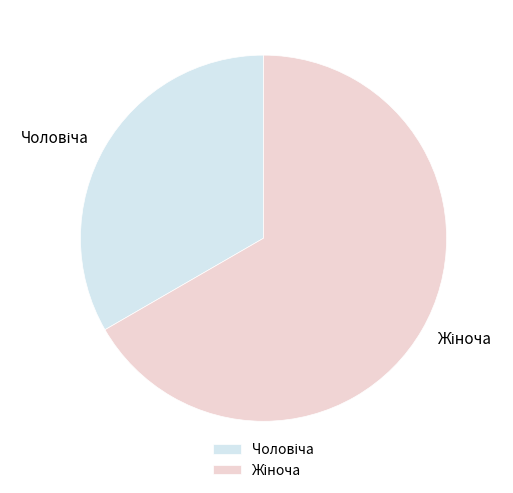

Is there a majority slice in this chart?

Yes